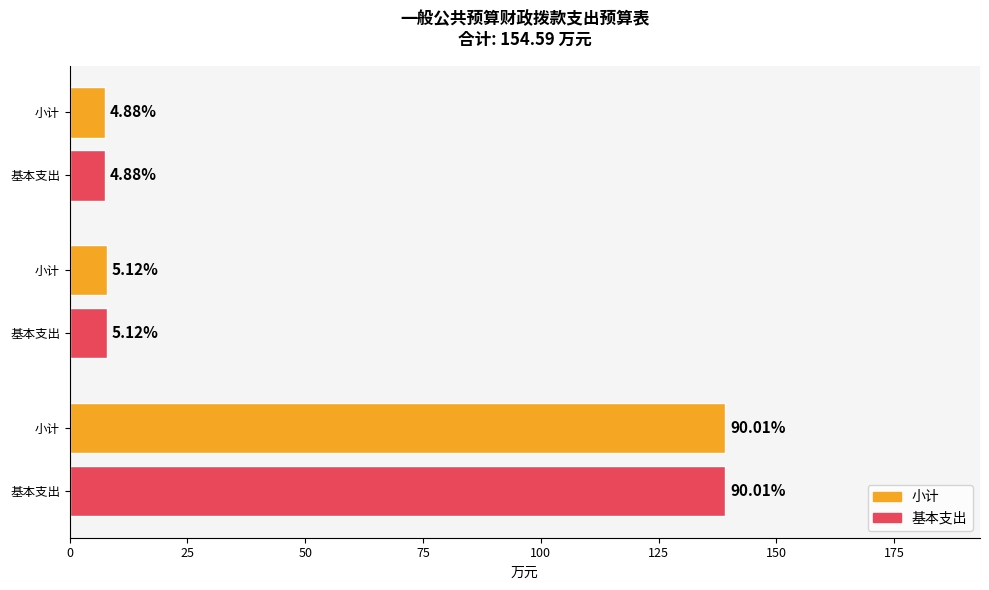

How many bars are there in total?

6